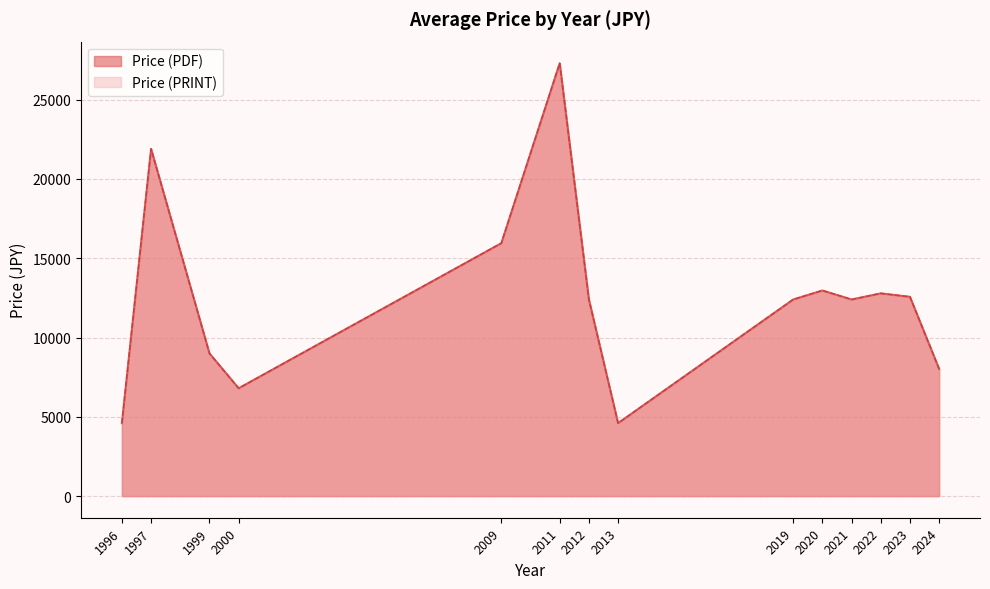

The value of Price (PDF) at 2023 is 6264. True or false?

False